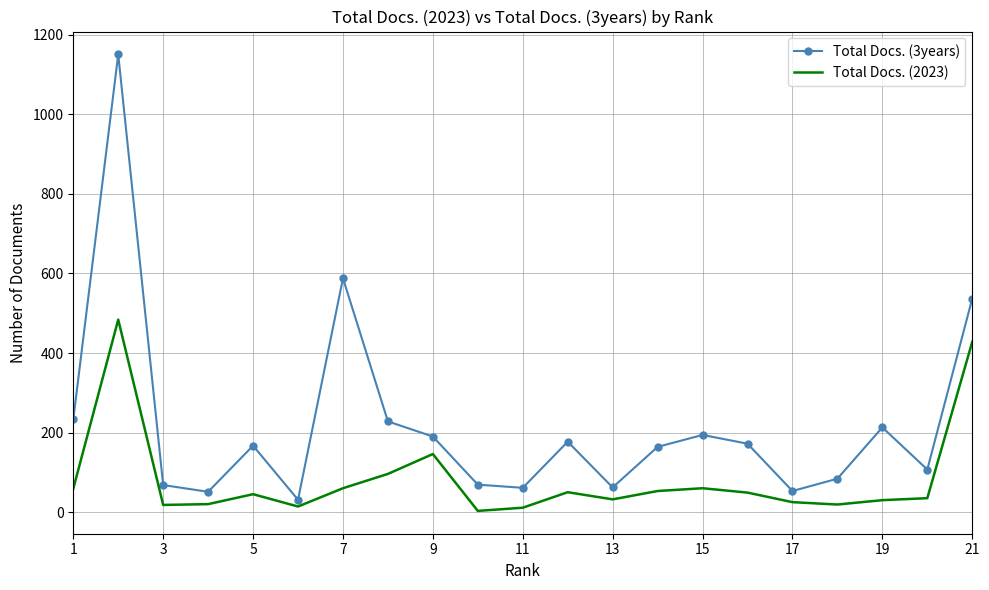

What is the maximum value shown in the chart?

1151